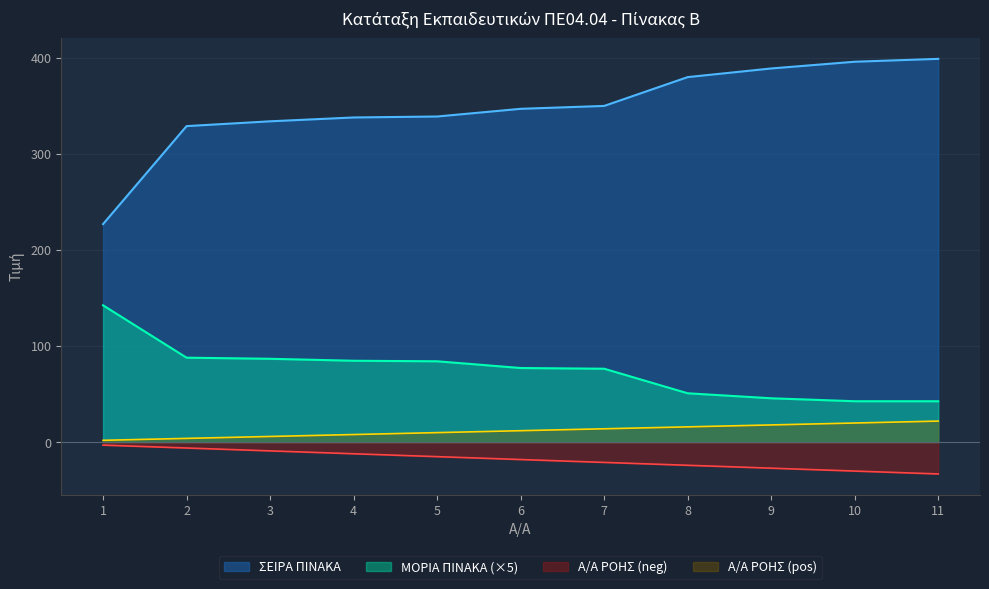

Which series has the widest spread of values?

ΣΕΙΡΑ ΠΙΝΑΚΑ